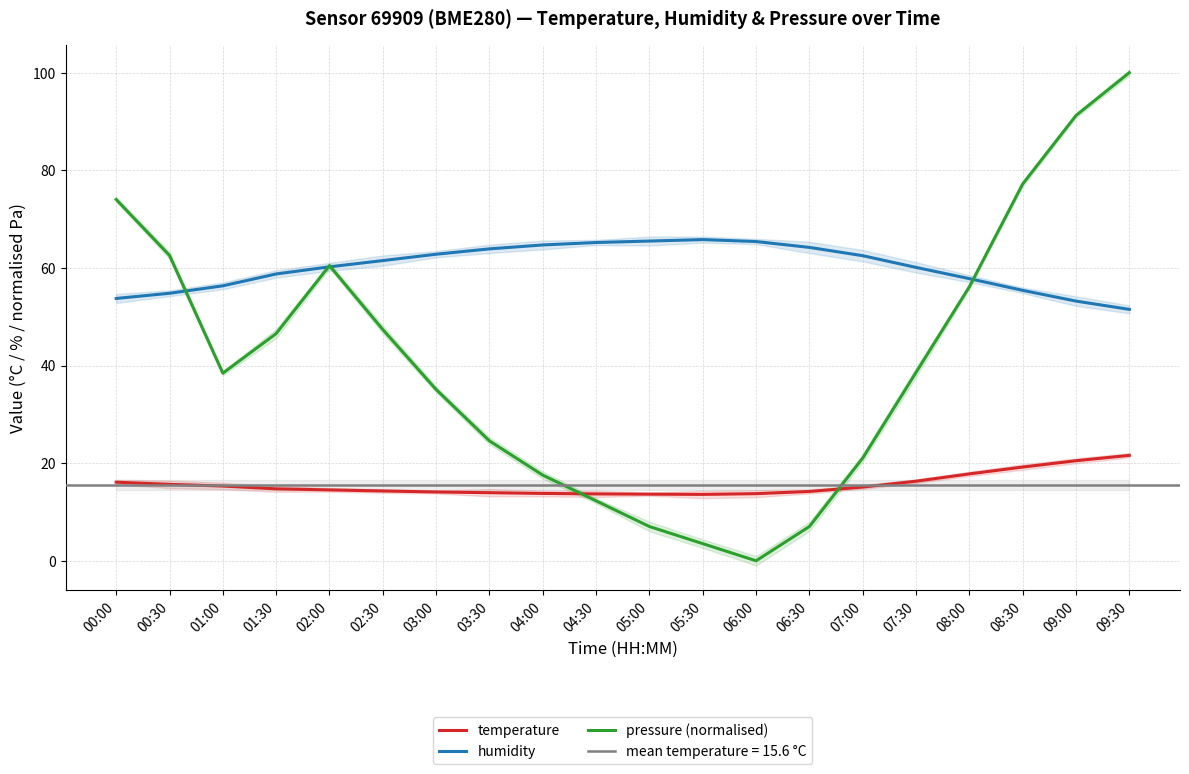

Reading left to right, transcribe all the data shown in this chart.

temperature: 00:00=16.1	00:30=15.7	01:00=15.3	01:30=14.7	02:00=14.5	02:30=14.3	03:00=14.1	03:30=13.9	04:00=13.8	04:30=13.7	05:00=13.7	05:30=13.6	06:00=13.8	06:30=14.2	07:00=15.1	07:30=16.3	08:00=17.8	08:30=19.2	09:00=20.5	09:30=21.6
humidity: 00:00=53.7	00:30=54.8	01:00=56.3	01:30=58.8	02:00=60.2	02:30=61.5	03:00=62.8	03:30=63.9	04:00=64.7	04:30=65.2	05:00=65.5	05:30=65.8	06:00=65.4	06:30=64.2	07:00=62.5	07:30=60.1	08:00=57.8	08:30=55.4	09:00=53.2	09:30=51.5
pressure (normalised): 00:00=74.0	00:30=62.6	01:00=38.4	01:30=46.5	02:00=60.5	02:30=47.4	03:00=35.1	03:30=24.6	04:00=17.5	04:30=12.3	05:00=7.0	05:30=3.5	06:00=0.0	06:30=7.0	07:00=21.1	07:30=38.6	08:00=56.1	08:30=77.2	09:00=91.2	09:30=100.0